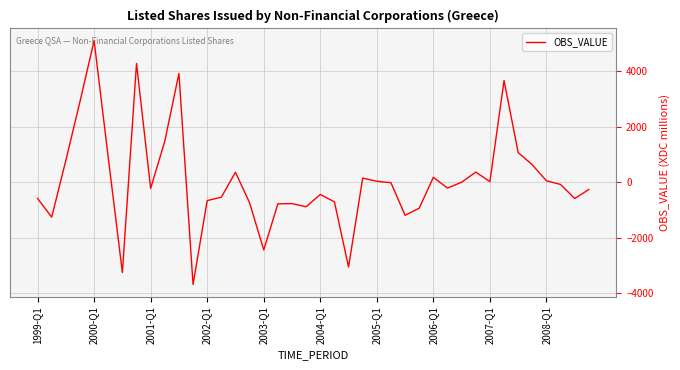

What is the difference between the maximum and minimum values?

8787.8